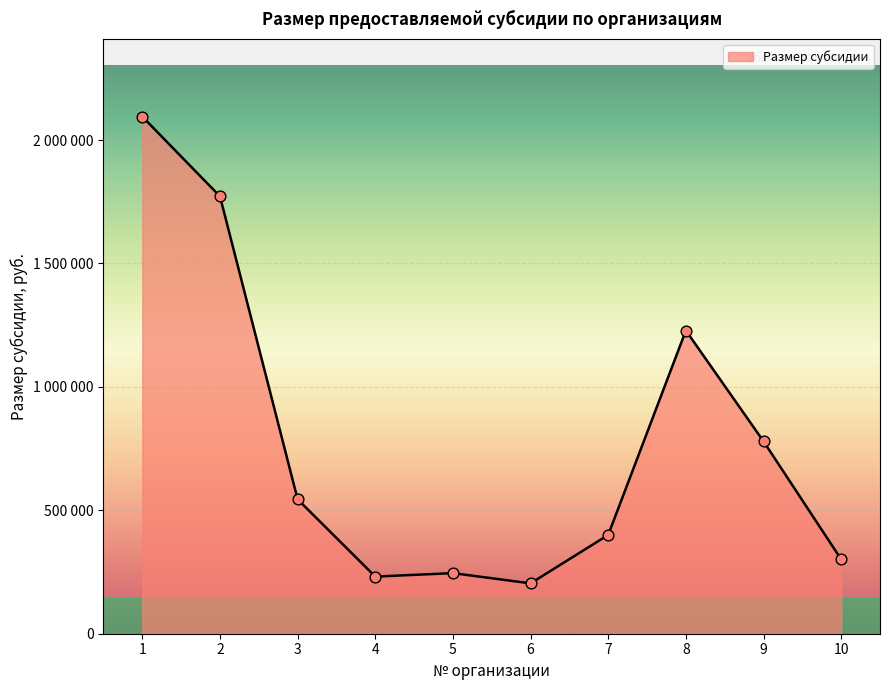

What is the ratio of the value at 2 to the value at 5?

7.2